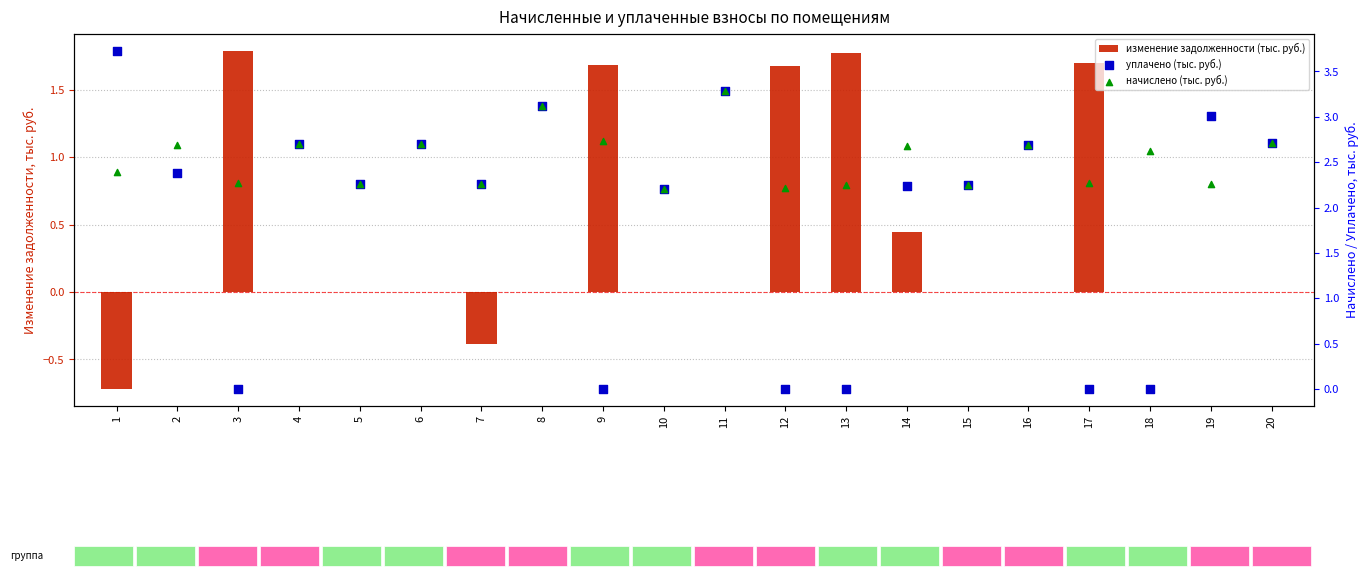

Which series reaches the minimum Y coordinate?

изменение задолженности (тыс. руб.)